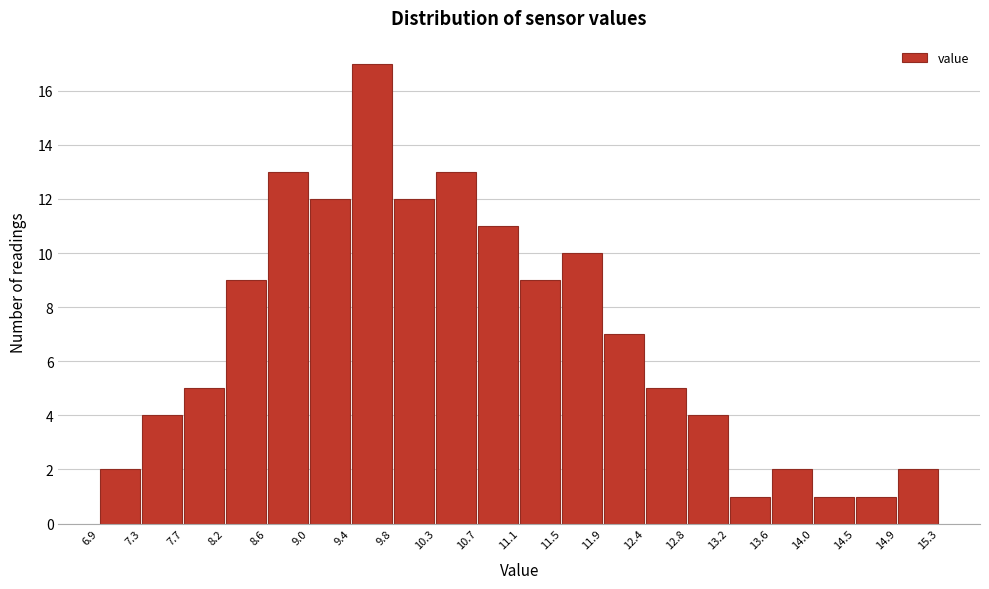

Which range on the x-axis has the tallest bar?

9.4 to 9.8